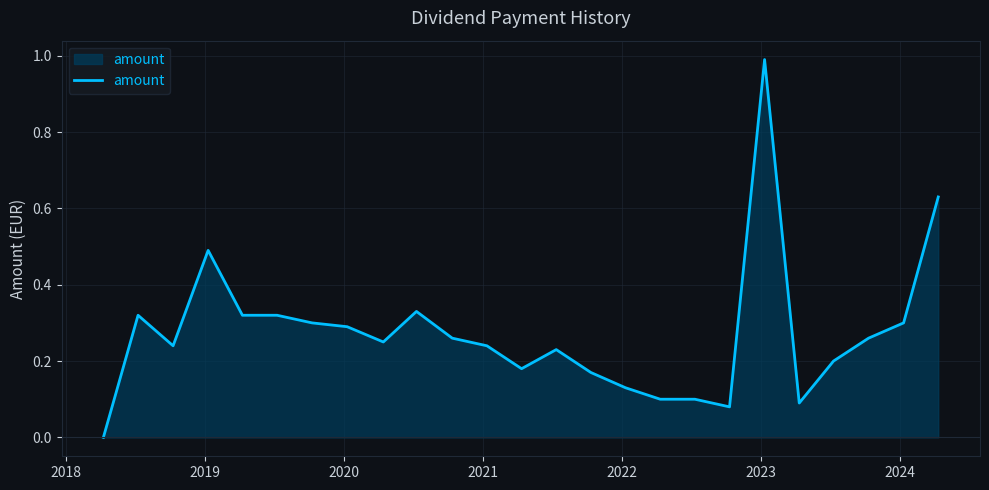

What is the maximum value shown in the chart?

1.0